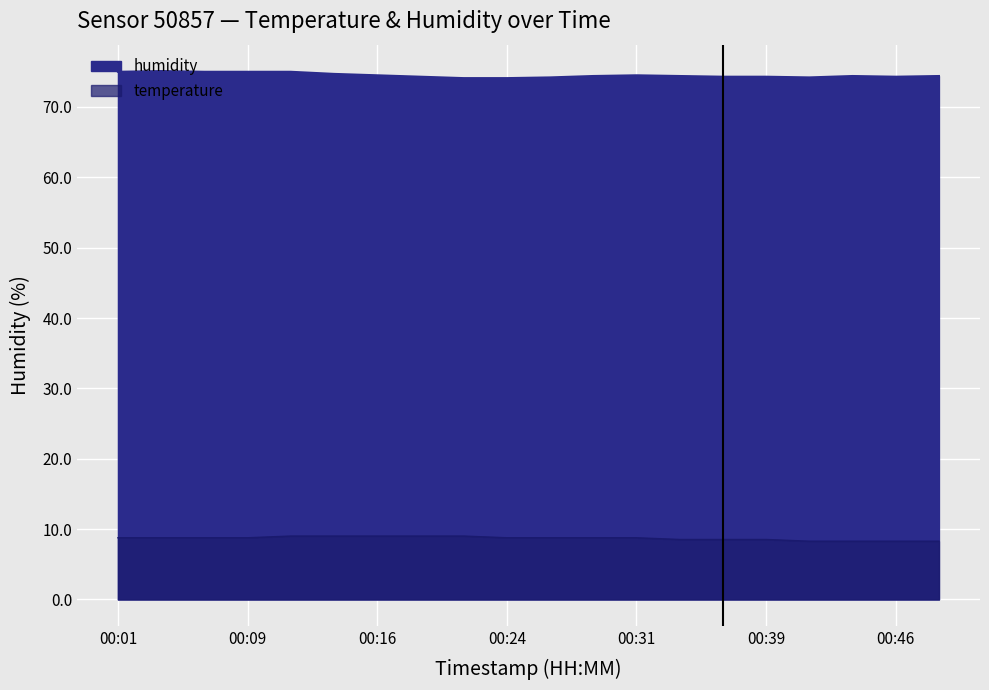

What is the average value of the humidity series?

74.5